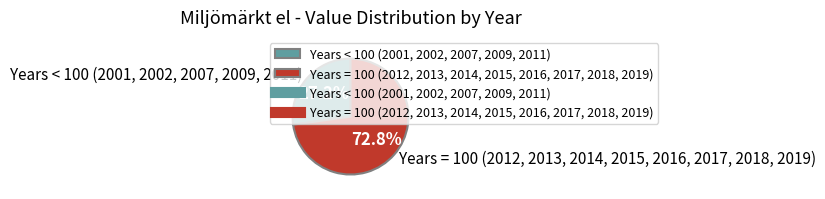

Which category has the smallest portion of the pie?

Years < 100 (2001, 2002, 2007, 2009, 2011)